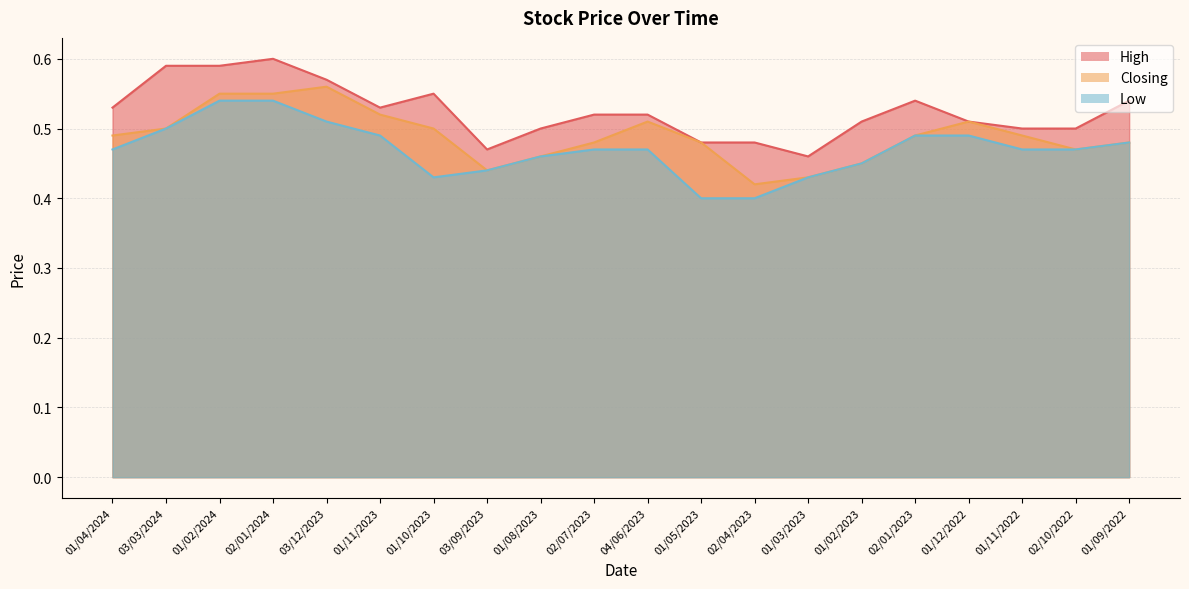

List the labels in order of Low value, largest first.

01/02/2024, 02/01/2024, 03/12/2023, 03/03/2024, 01/11/2023, 02/01/2023, 01/12/2022, 01/09/2022, 01/04/2024, 02/07/2023, 04/06/2023, 01/11/2022, 02/10/2022, 01/08/2023, 01/02/2023, 03/09/2023, 01/10/2023, 01/03/2023, 01/05/2023, 02/04/2023